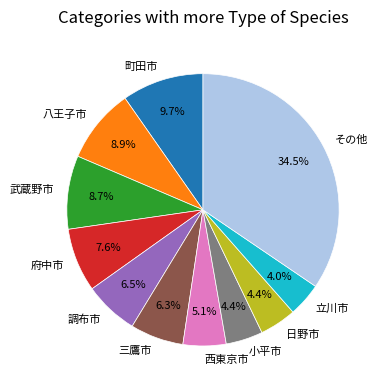

How many segments does this pie chart have?

11